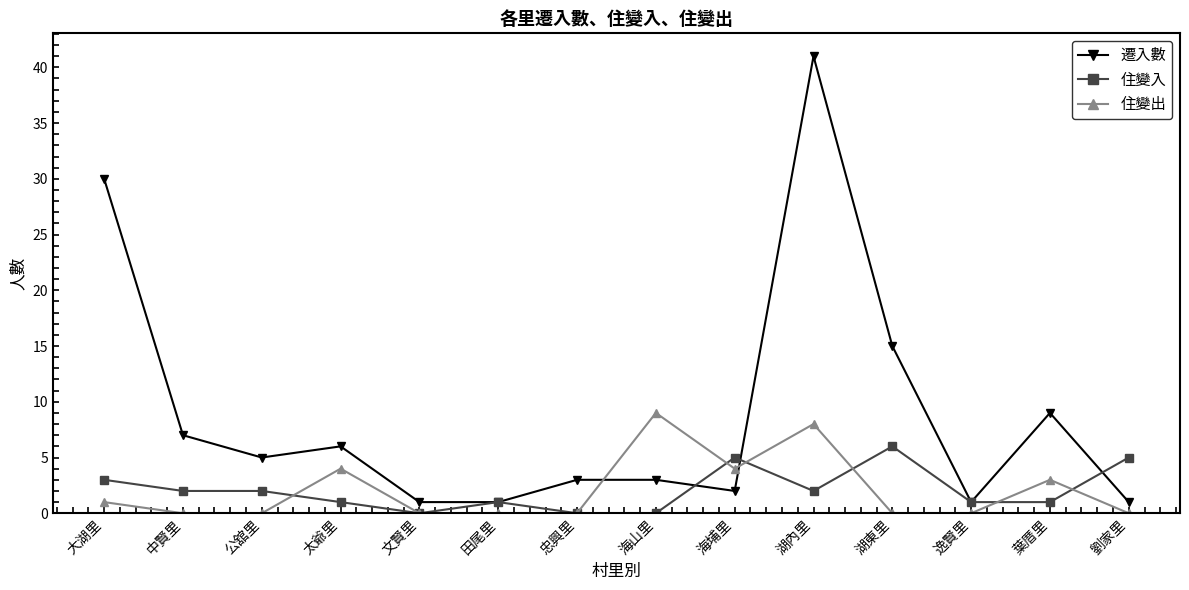

True or false: 住變出 and 遷入數 cross at least once.

True